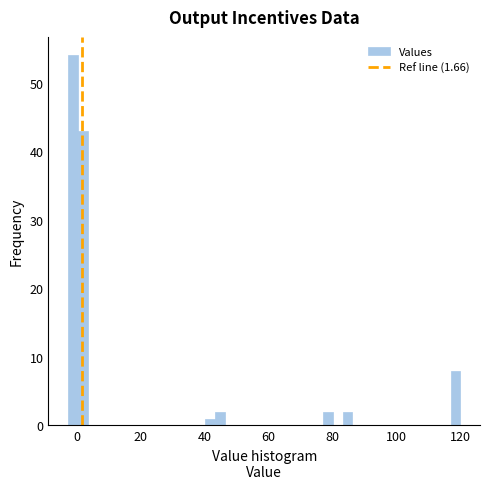

Around what value on the x-axis is the tallest bar? Give the approximate position of its centre, as read against the axis.

-2